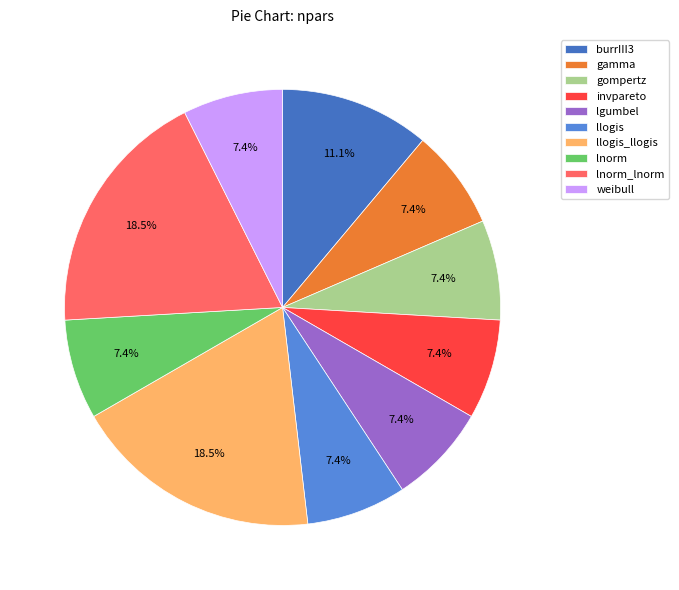

Which slice is the largest?

llogis_llogis